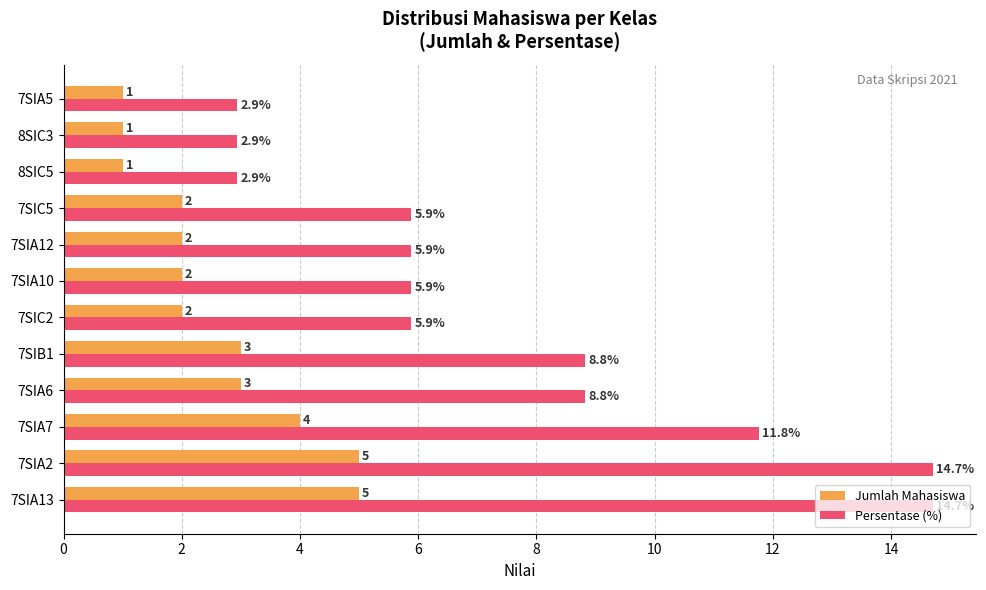

Which series has the largest range (max minus min)?

Persentase (%)